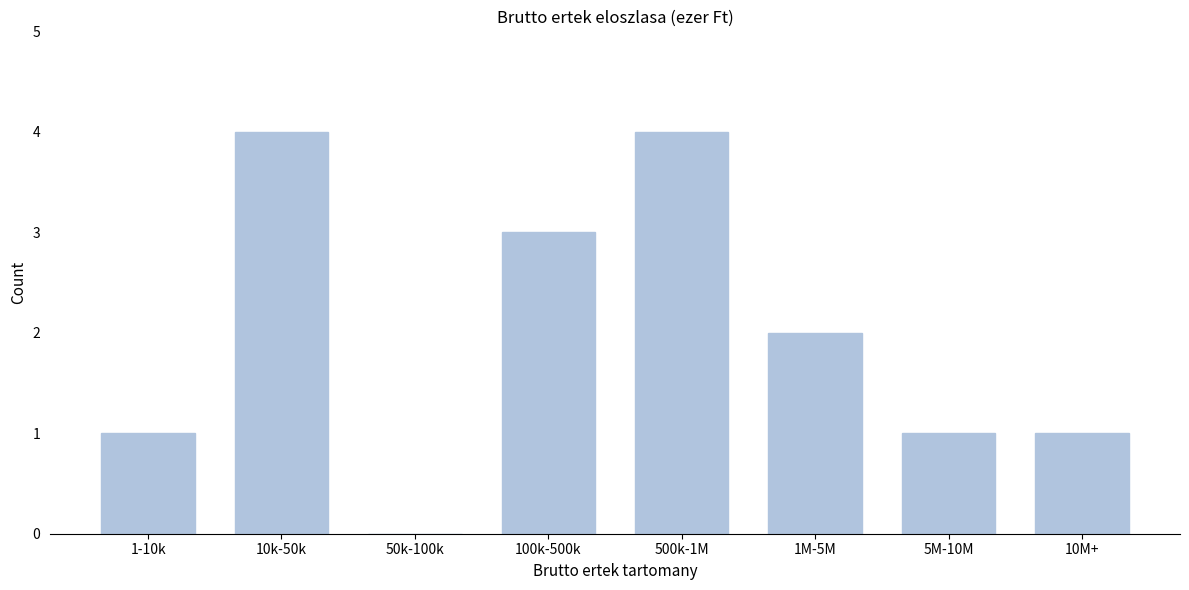

Reading right to left, transcribe all the data shown in this chart.

10M+=1	5M-10M=1	1M-5M=2	500k-1M=4	100k-500k=3	50k-100k=0	10k-50k=4	1-10k=1